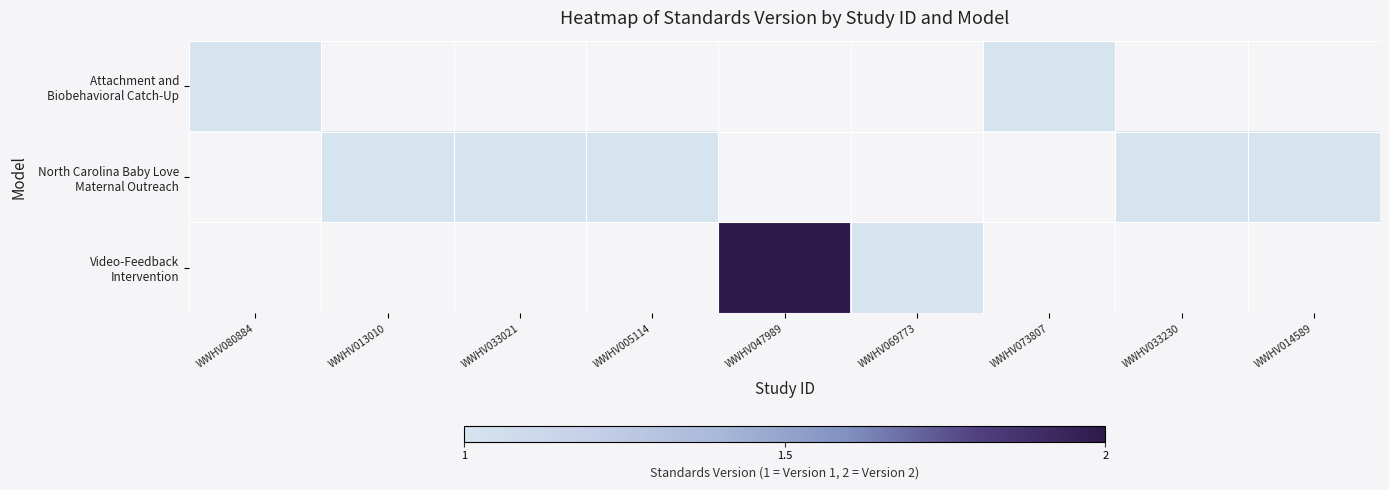

Is the value of Attachment and Biobehavioral Catch-Up at WWHV080884 greater than the value of Video-Feedback Intervention at WWHV033230?

No